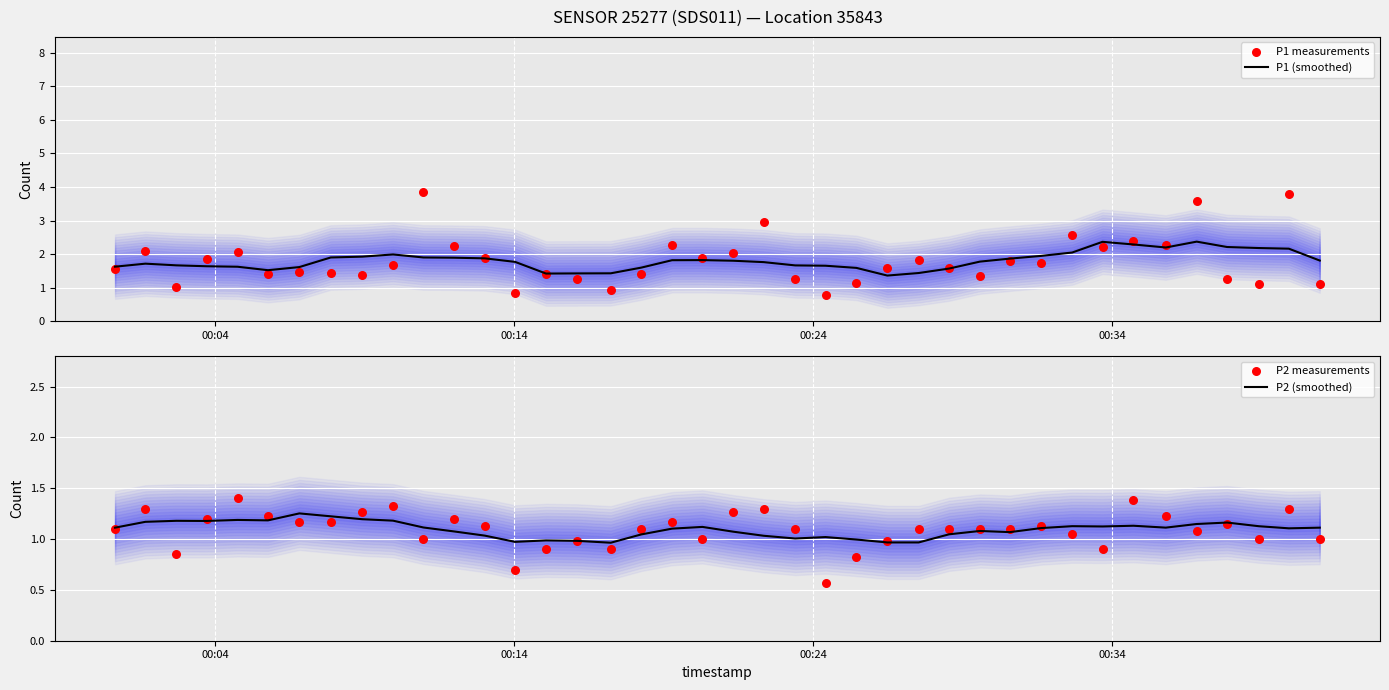

What is the lowest value of the P1 (smoothed) series?

1.4